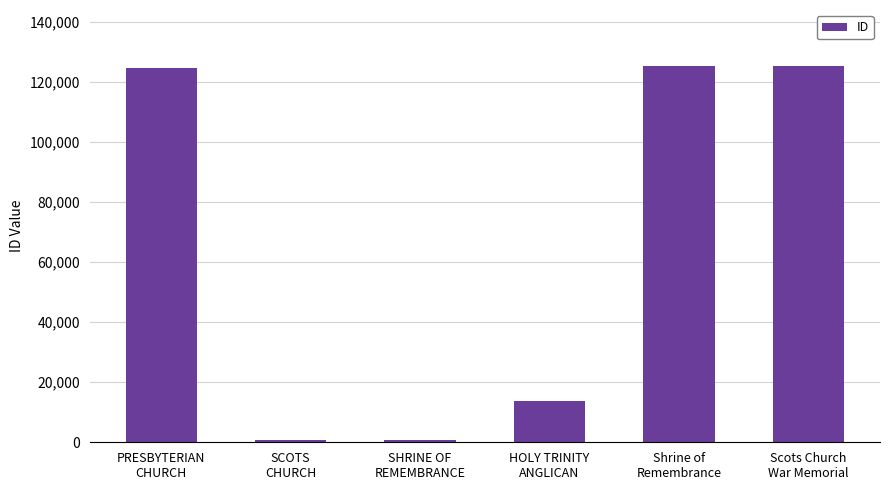

What is the maximum value shown in the chart?

125246